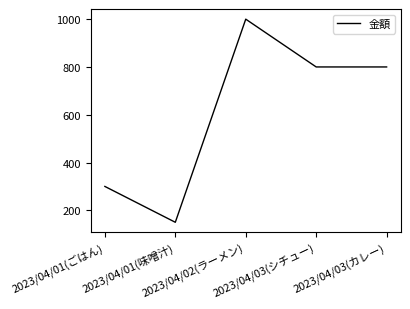

True or false: there are more than 2 points higher than both neighbors.

False